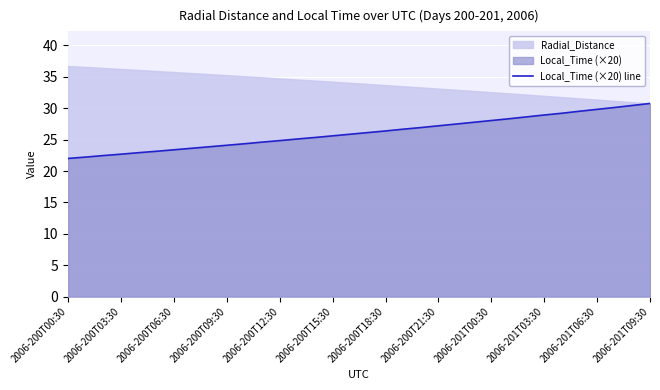

Is it true that the value at 14 is 25.3?

True